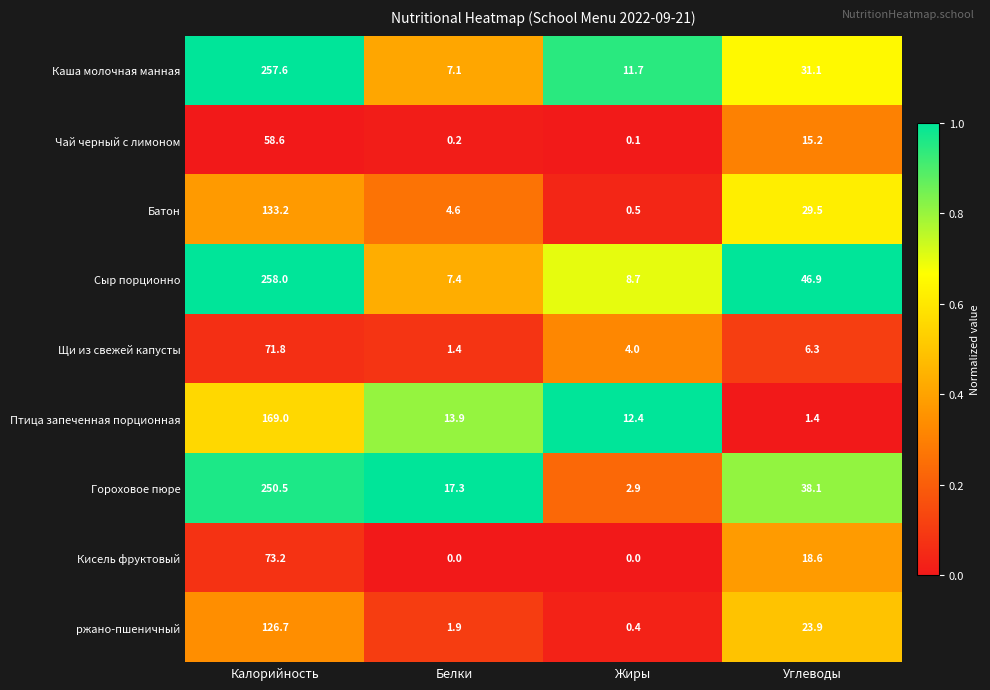

The value of Каша молочная манная at Углеводы is 31.1. True or false?

True